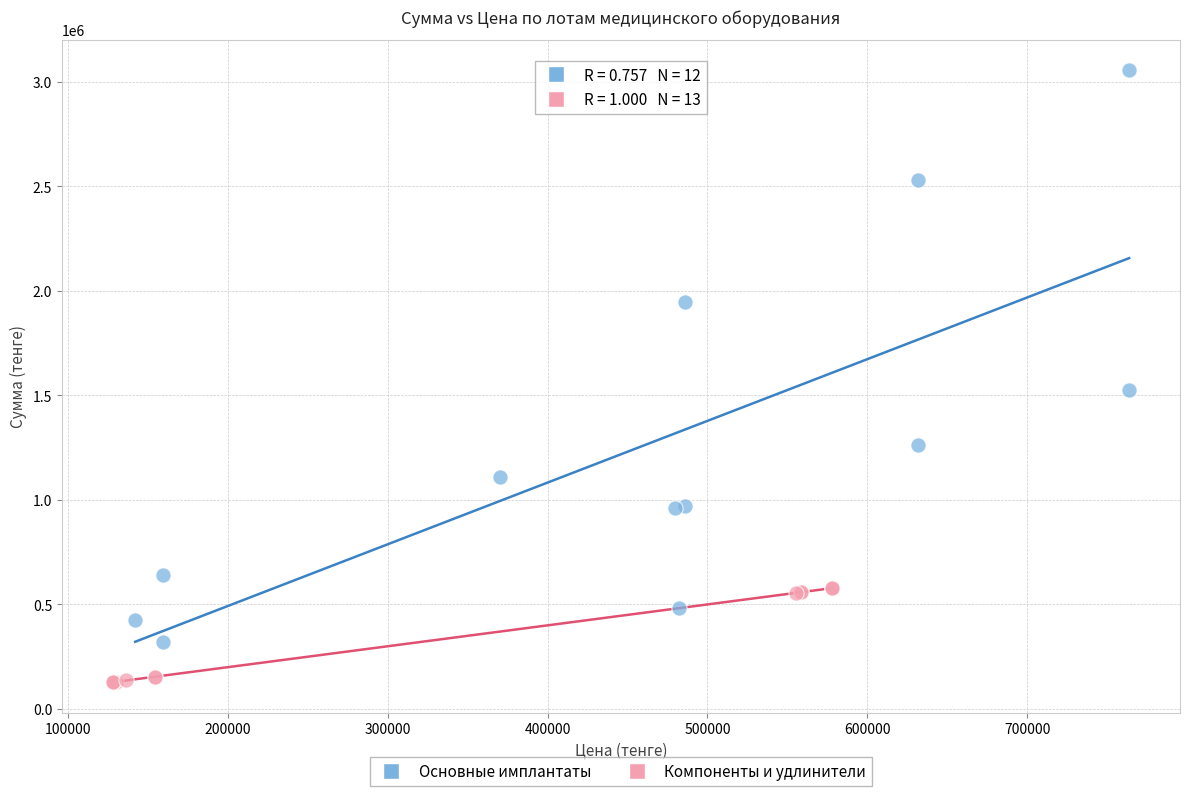

Which series has the widest spread of Y values?

Основные имплантаты